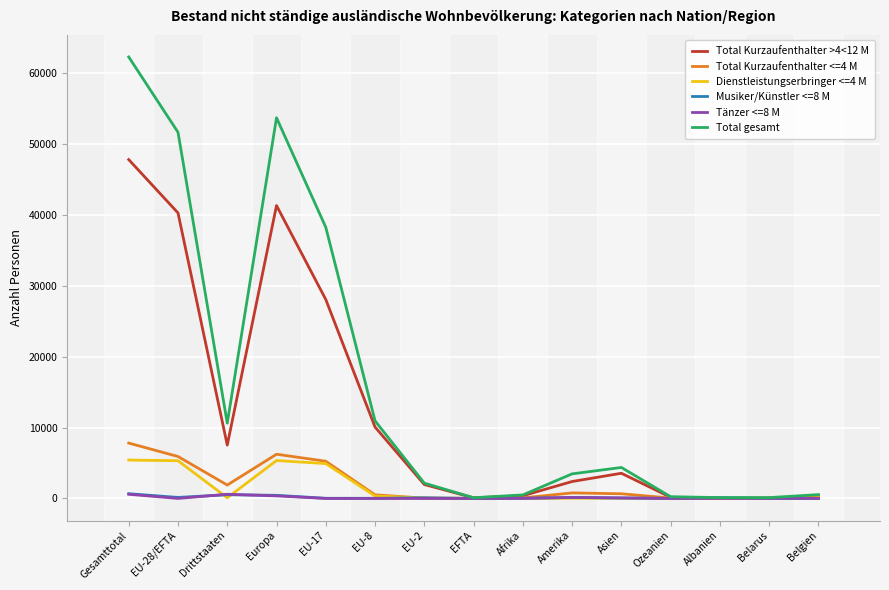

What is the sum of the Dienstleistungserbringer <=4 M values at EFTA and Drittstaaten?

99